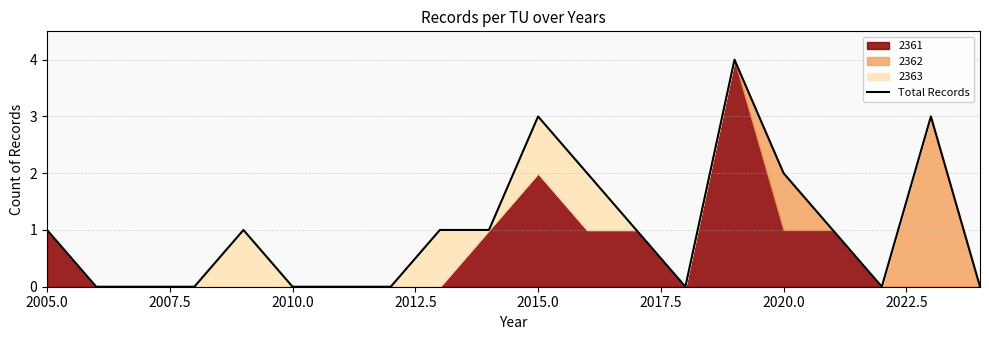

How many points are lower than both their immediate neighbors (excluding endpoints)?

2